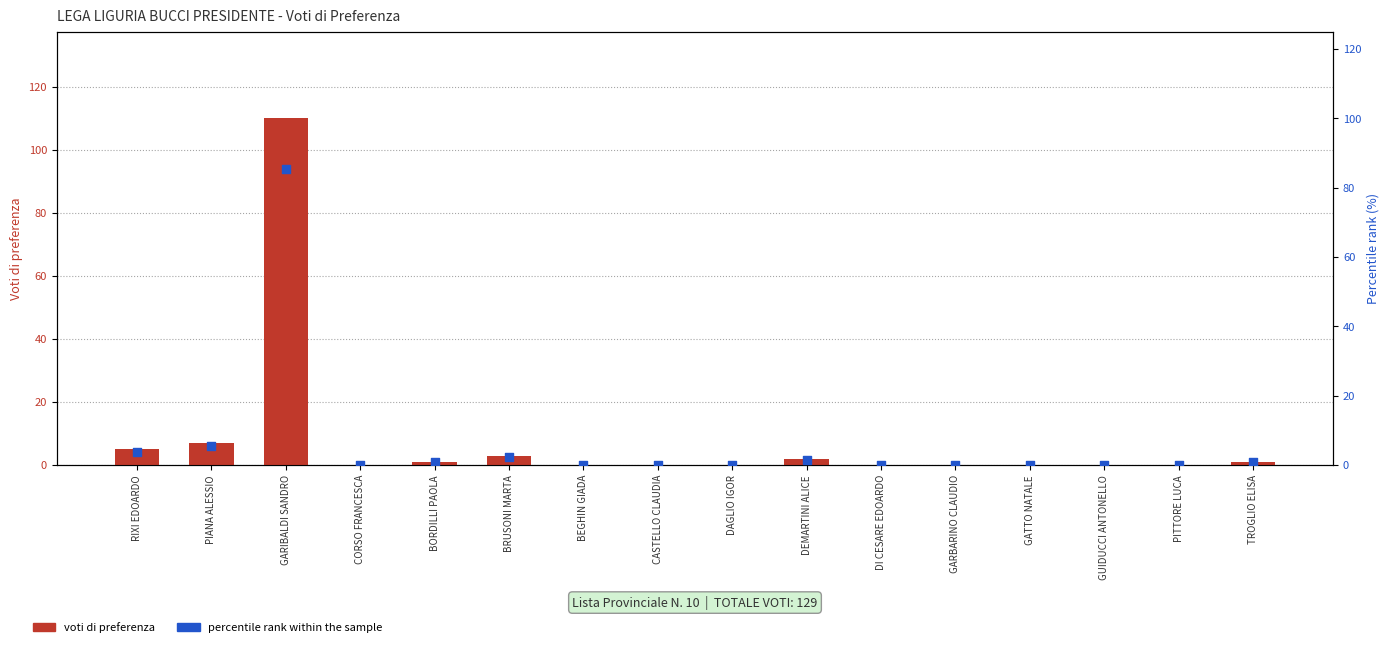

Is the value of percentile rank within the sample at DAGLIO IGOR greater than the value of voti di preferenza at DEMARTINI ALICE?

No